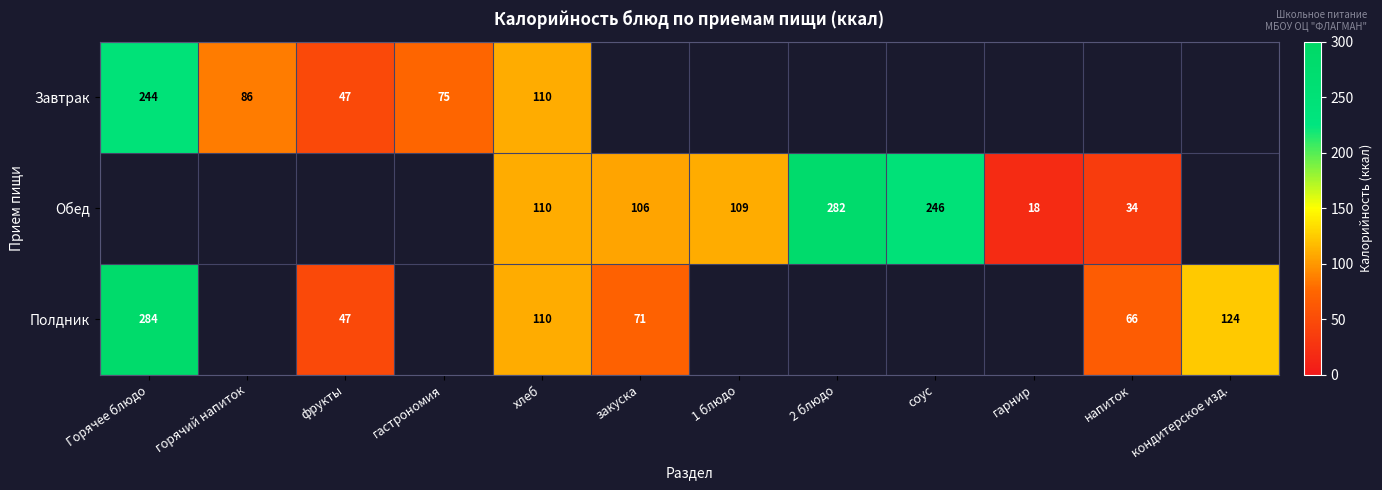

True or false: Завтрак has a value of 75 at гастрономия.

True